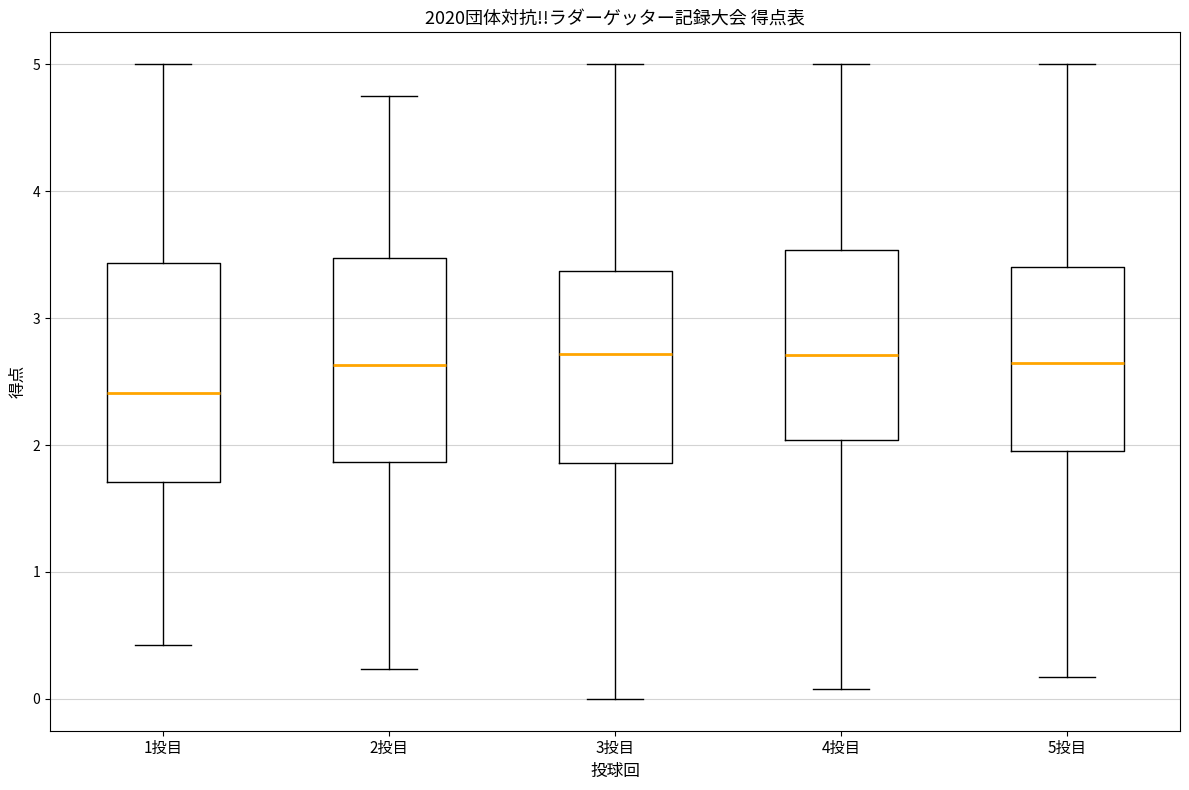

Reading left to right, read every box against the y-axis: the position of its median line, the range the box covers, and the ends of its whiskers. The values are not printed on the chart, so give them approximately, as read against the axis.

1投目: median 2.4, box 1.7 to 3.4, whiskers 0.4 to 5.0
2投目: median 2.6, box 1.9 to 3.5, whiskers 0.2 to 4.7
3投目: median 2.7, box 1.9 to 3.4, whiskers 0.0 to 5.0
4投目: median 2.7, box 2.0 to 3.5, whiskers 0.1 to 5.0
5投目: median 2.6, box 2.0 to 3.4, whiskers 0.2 to 5.0